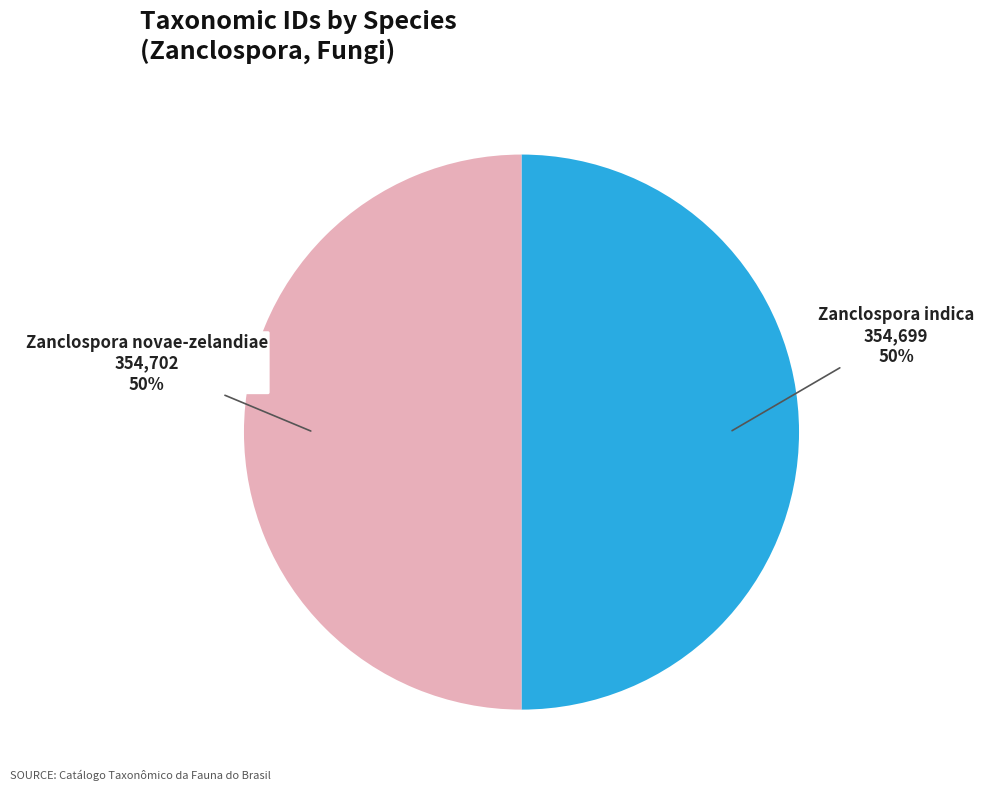

The Zanclospora novae-zelandiae slice represents 50% of the pie. True or false?

True